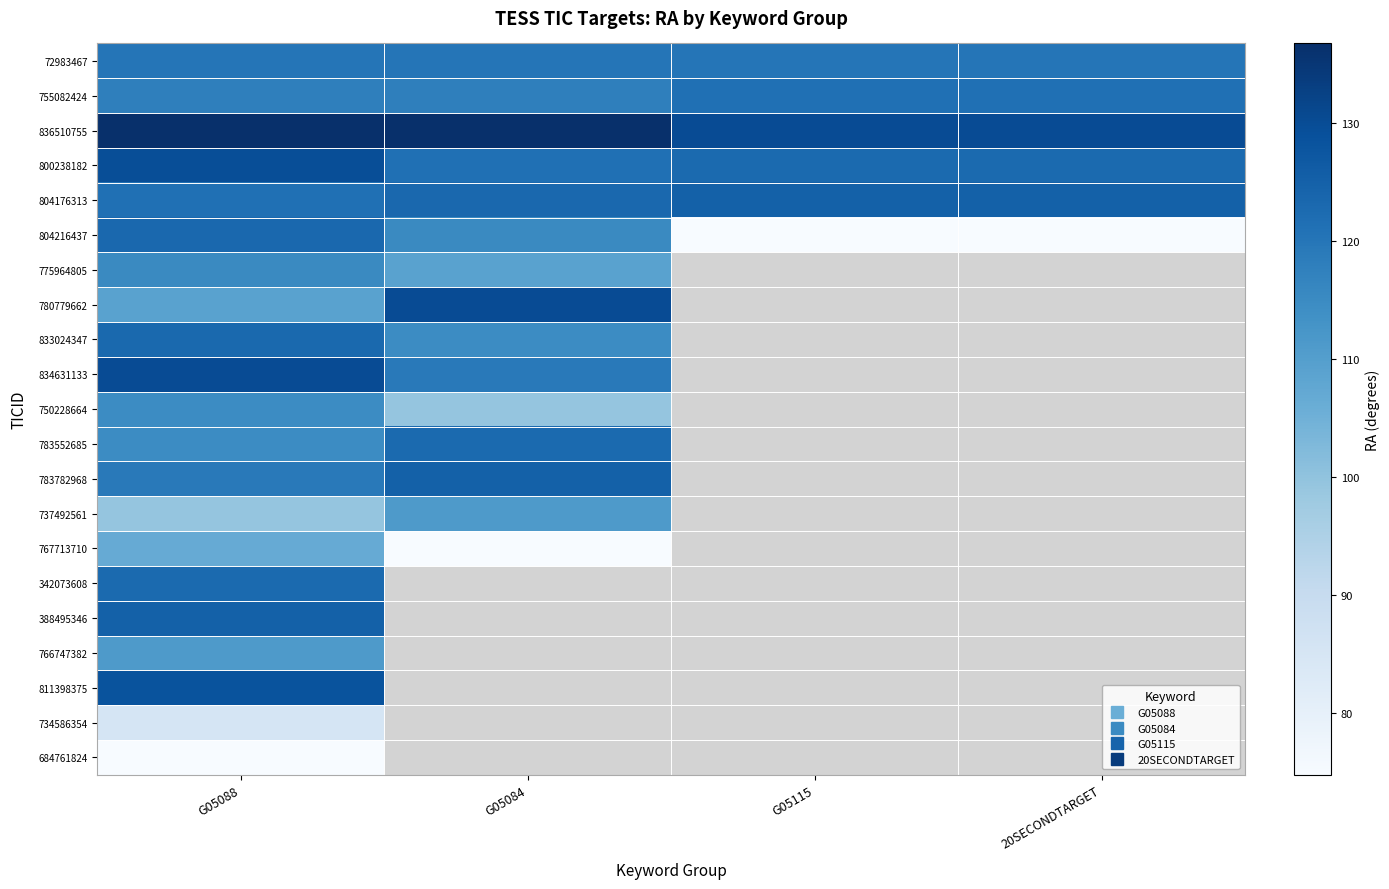

Count the number of data series in this chart.

21